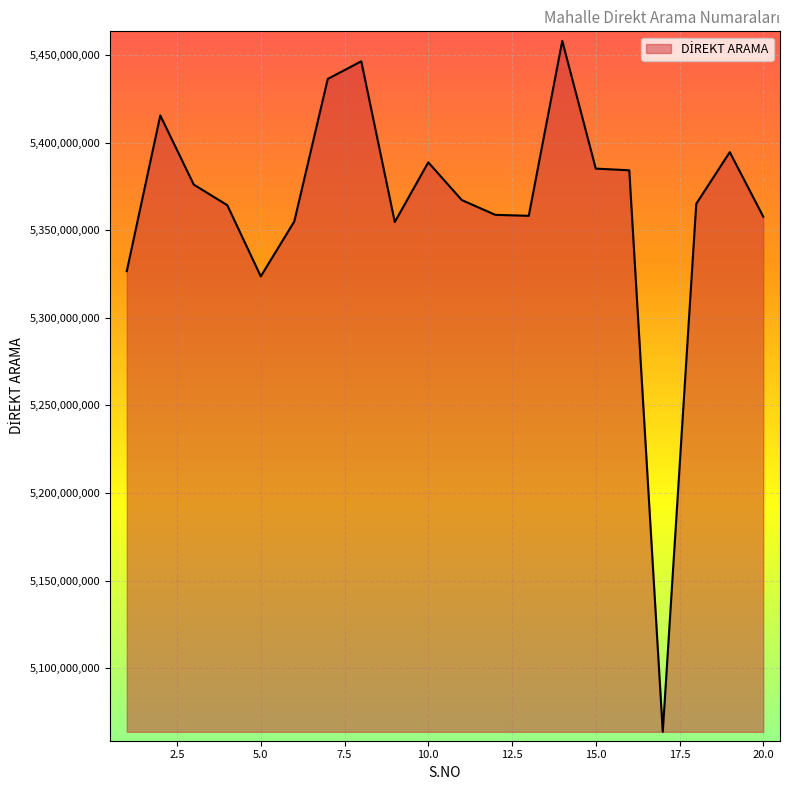

What is the average value?

5363993243